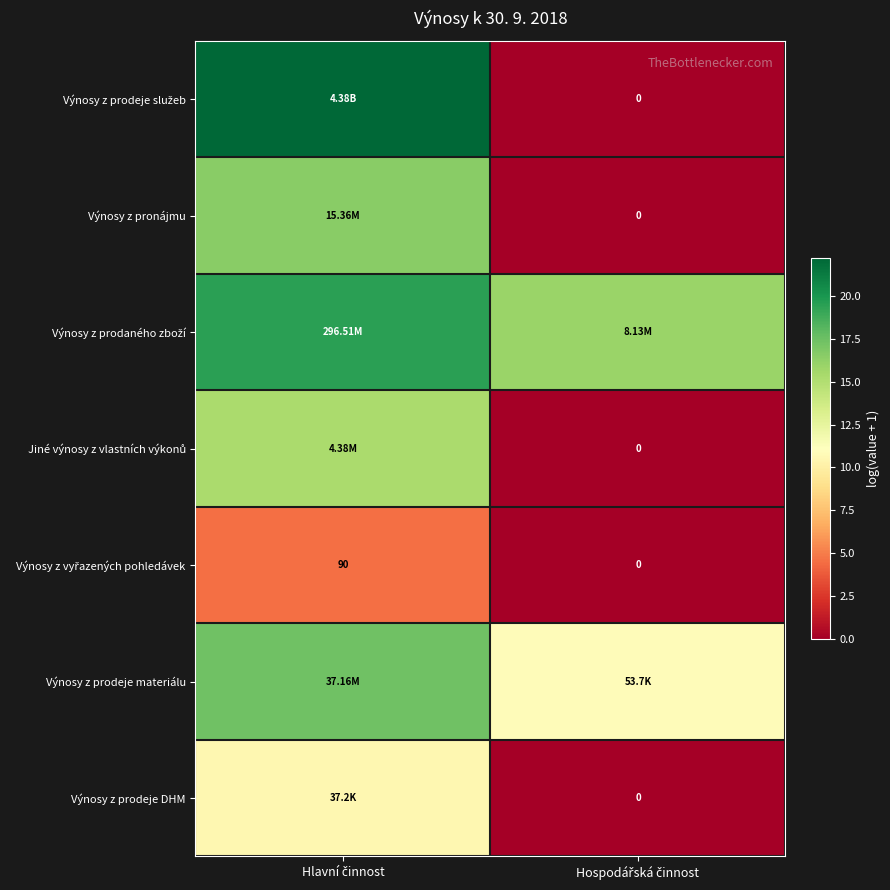

Is the value of Jiné výnosy z vlastních výkonů at Hospodářská činnost greater than the value of Výnosy z prodeje služeb at Hospodářská činnost?

No